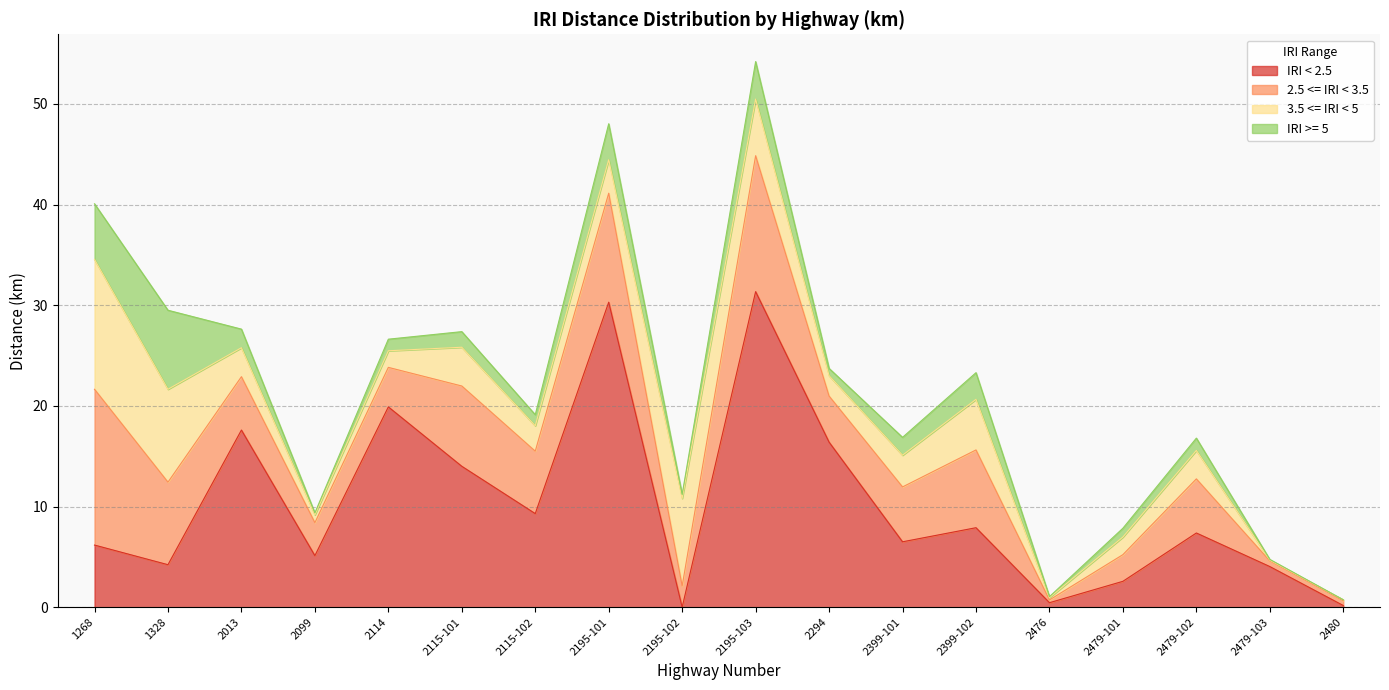

What is the value of the 3.5 <= IRI < 5 point at the 17th from the left?

0.1